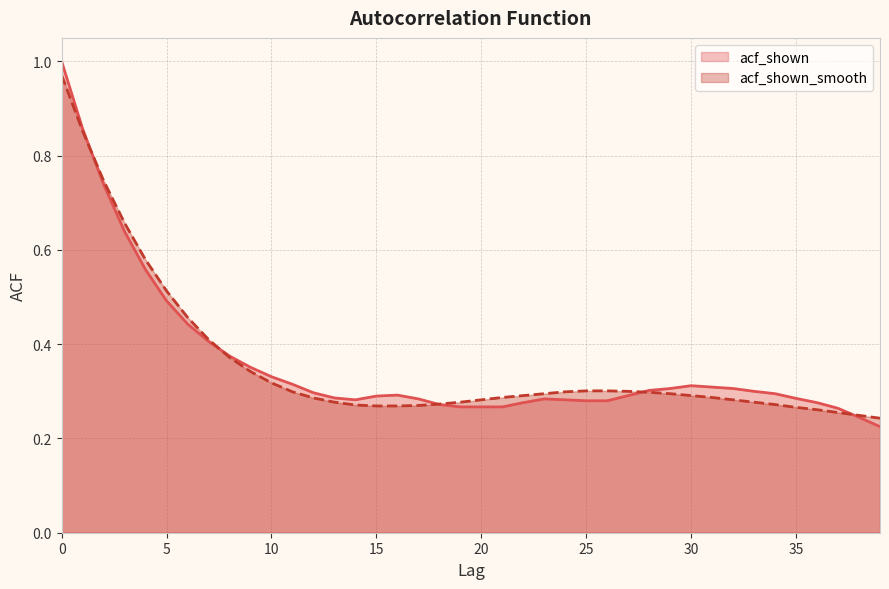

Rank the series at 18 from highest to lowest value.

acf_shown_smooth, acf_shown